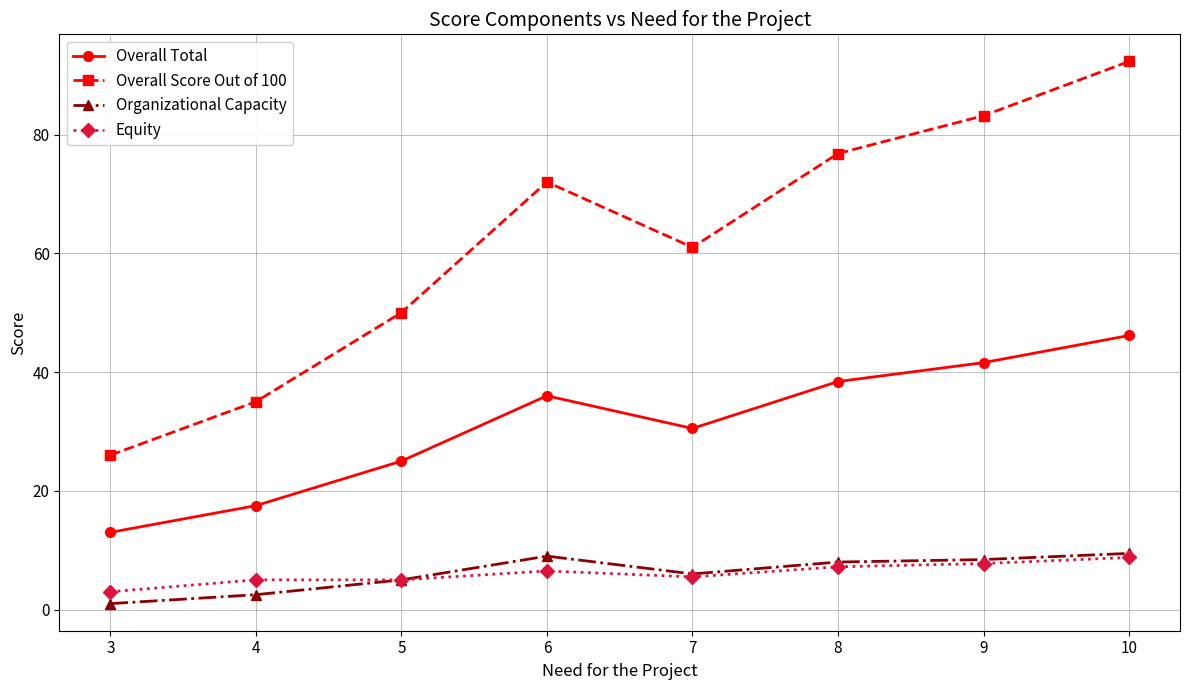

True or false: Equity and Overall Total intersect in this chart.

False